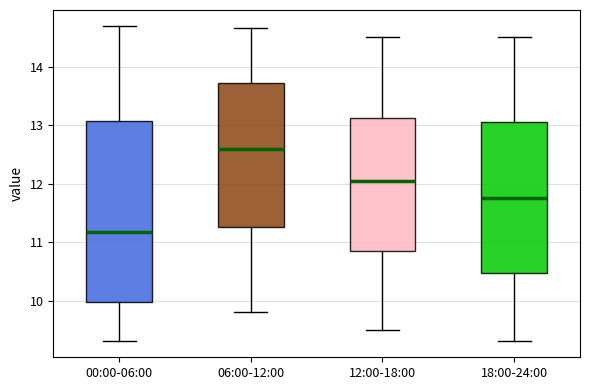

Which box has the lowest median line?

00:00-06:00